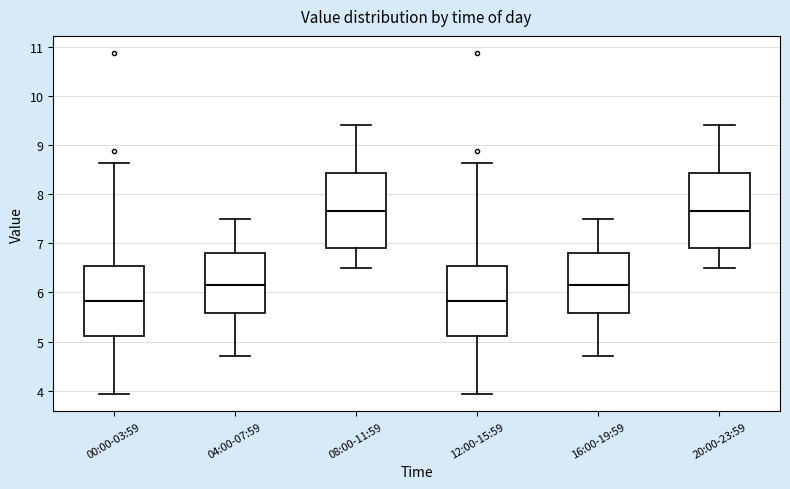

Reading left to right, transcribe this box plot: for each box, give where its median line is, the range the box spans, and where its two whiskers end, as read against the y-axis. The values are not printed on the chart, so give them approximately, as read against the axis.

00:00-03:59: median 5.8, box 5.1 to 6.5, whiskers 3.9 to 8.6
04:00-07:59: median 6.2, box 5.6 to 6.8, whiskers 4.7 to 7.5
08:00-11:59: median 7.7, box 6.9 to 8.4, whiskers 6.5 to 9.4
12:00-15:59: median 5.8, box 5.1 to 6.5, whiskers 3.9 to 8.6
16:00-19:59: median 6.2, box 5.6 to 6.8, whiskers 4.7 to 7.5
20:00-23:59: median 7.7, box 6.9 to 8.4, whiskers 6.5 to 9.4